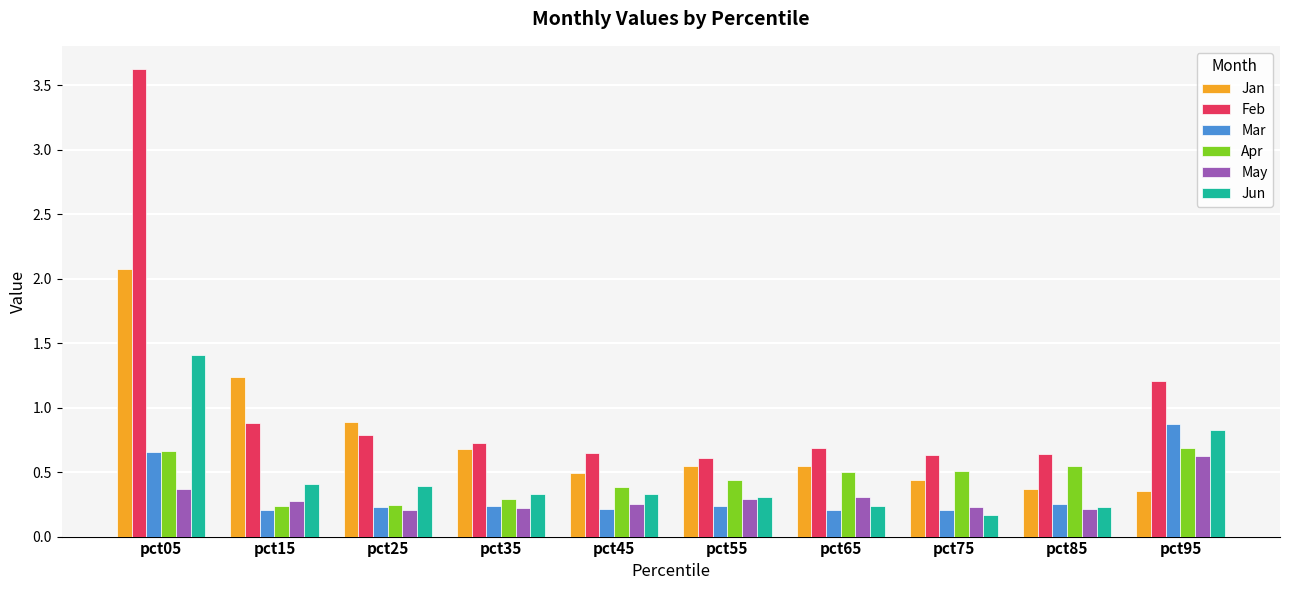

Between pct15 and pct35, which series saw the biggest shift?

Jan